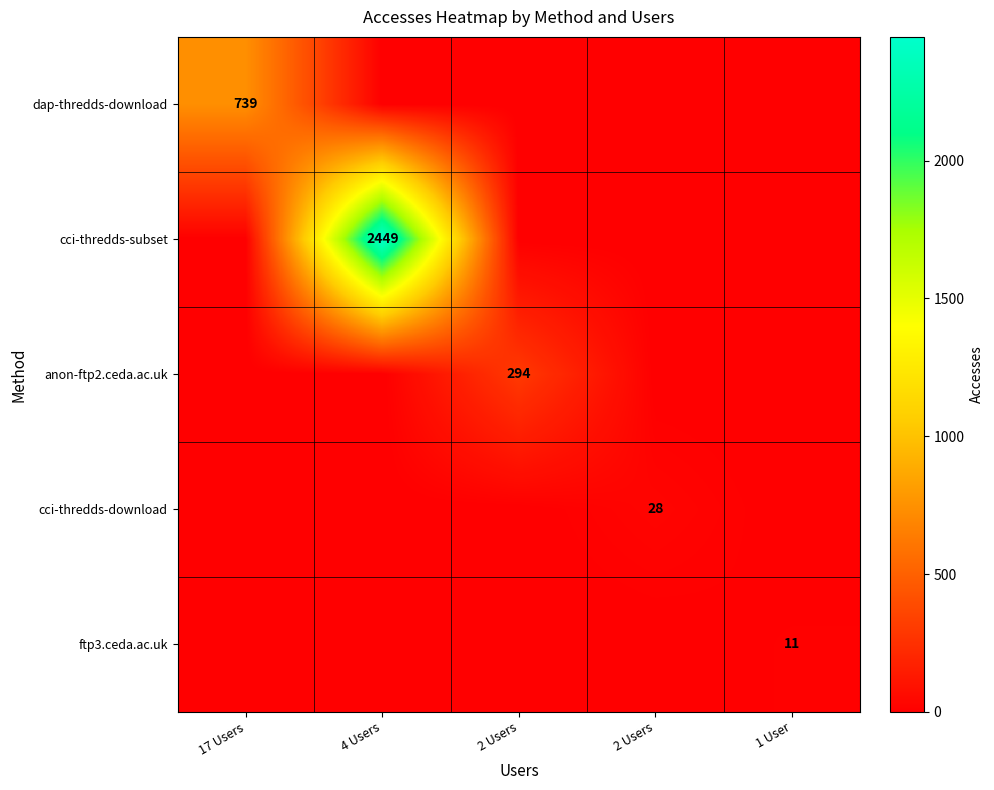

What is the difference between the maximum and minimum values in the dap-thredds-download series?

739